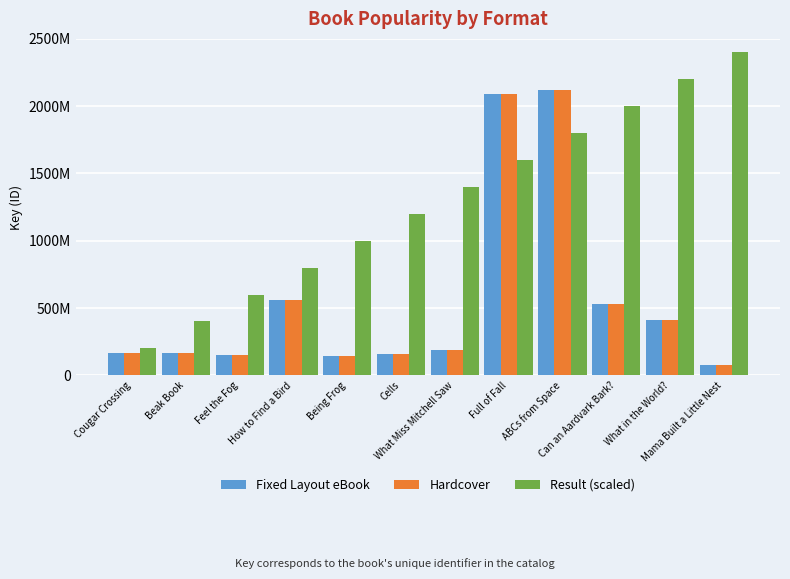

Where does the Result (scaled) series first go above 1400000000?

Full of Fall